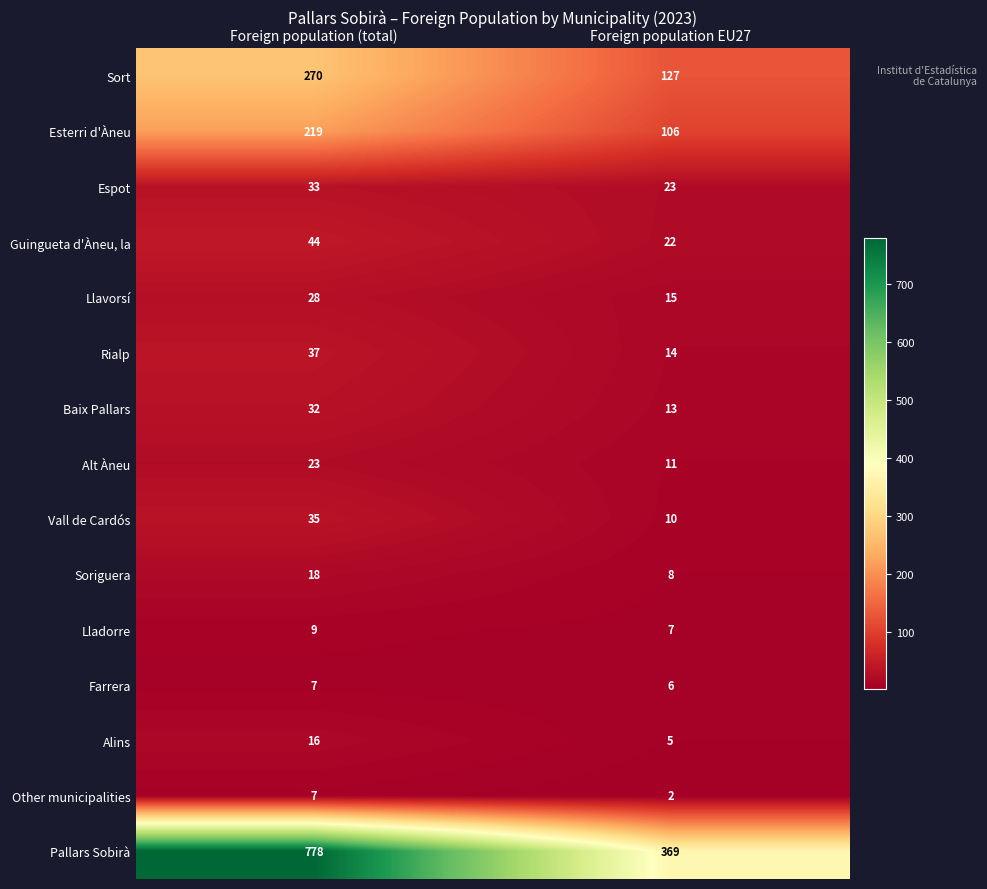

Is it true that Vall de Cardós equals 35 at Foreign population (total)?

True